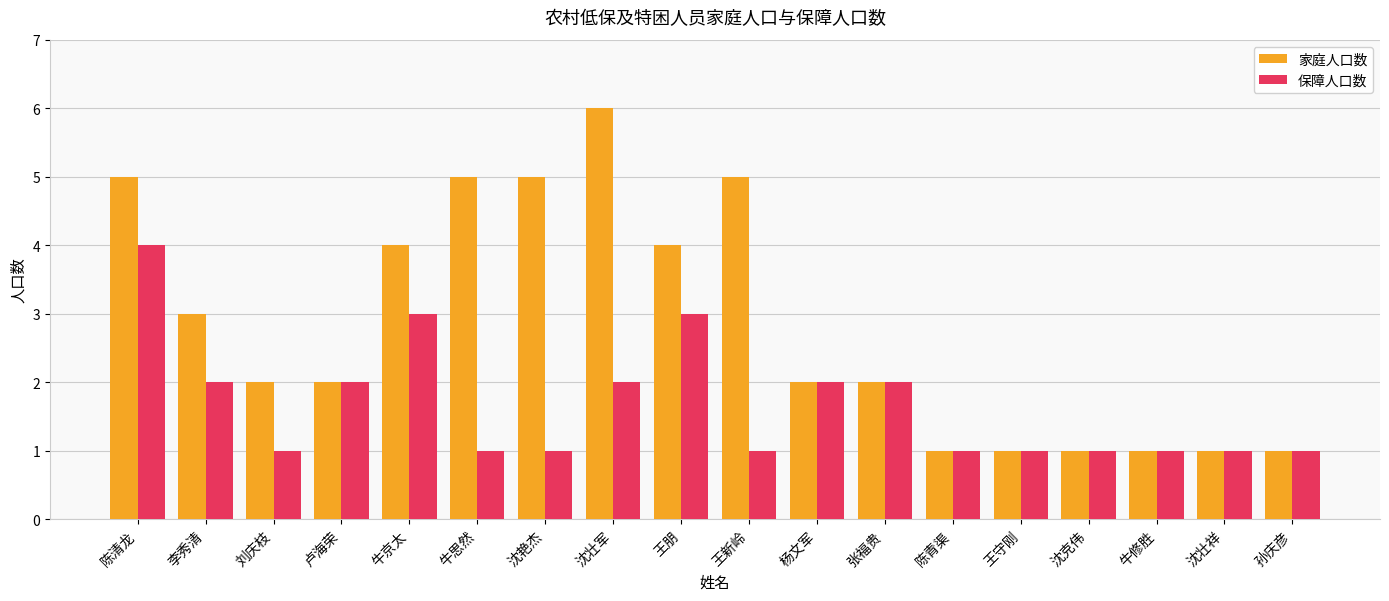

What is the label of the 10th bar from the right?

王朋